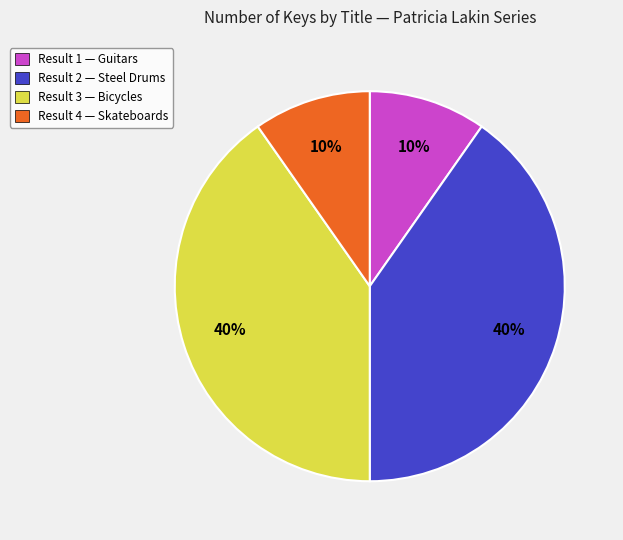

Is there any slice that represents more than half of the pie?

No